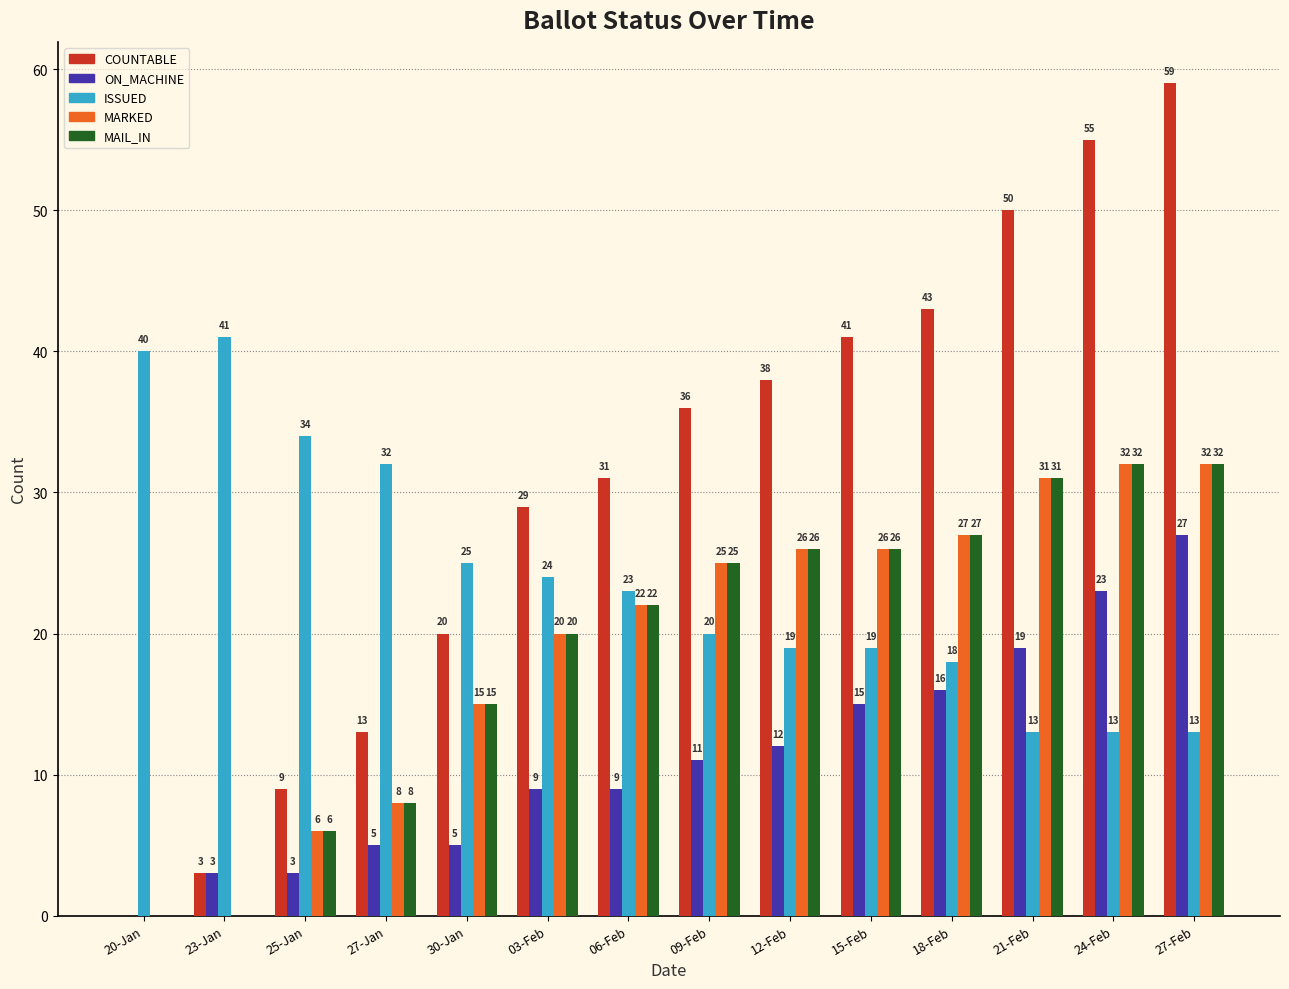

Count the number of data series in this chart.

5